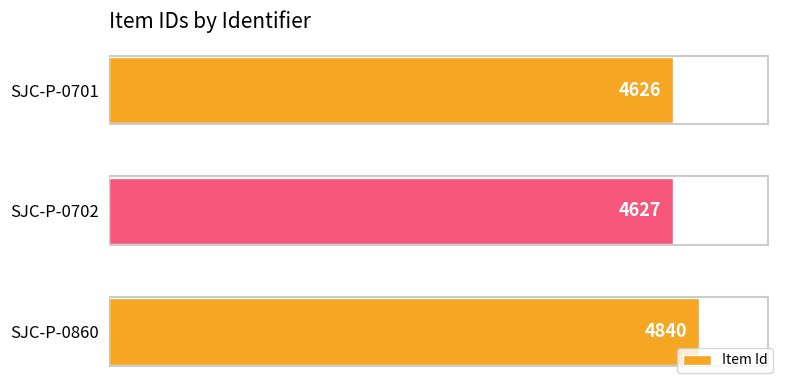

What is the difference between the maximum and minimum values?

214